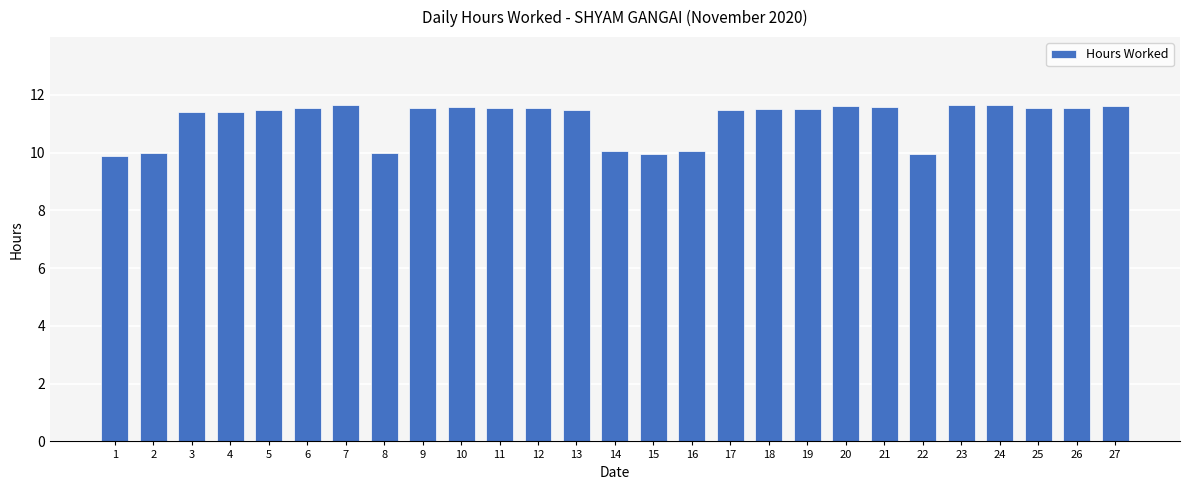

What is the difference between the maximum and minimum values?

1.8